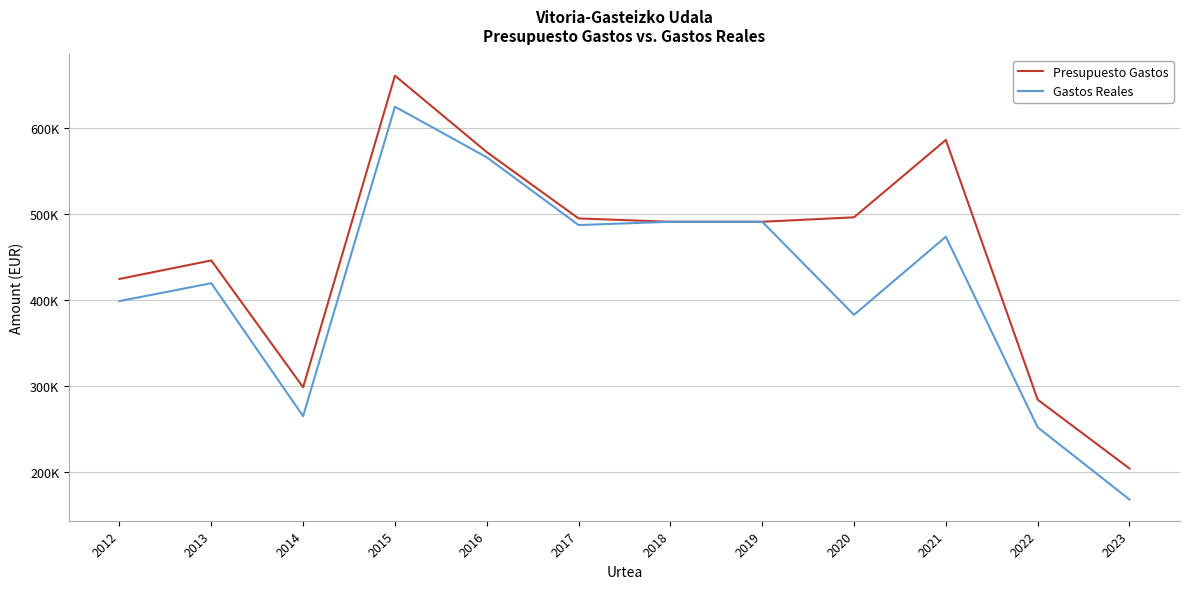

Which category has the lowest value in the Presupuesto Gastos series?

2023